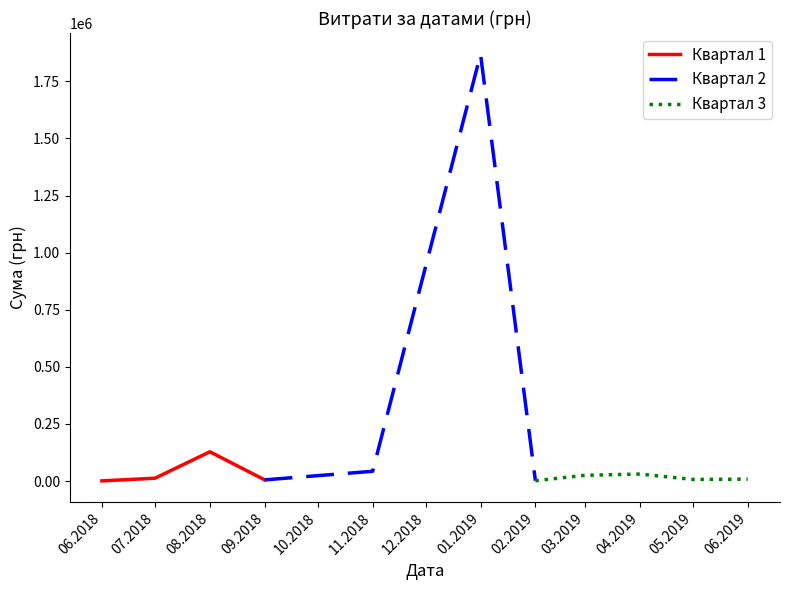

Where is the first local maximum for Квартал 1?

08.2018